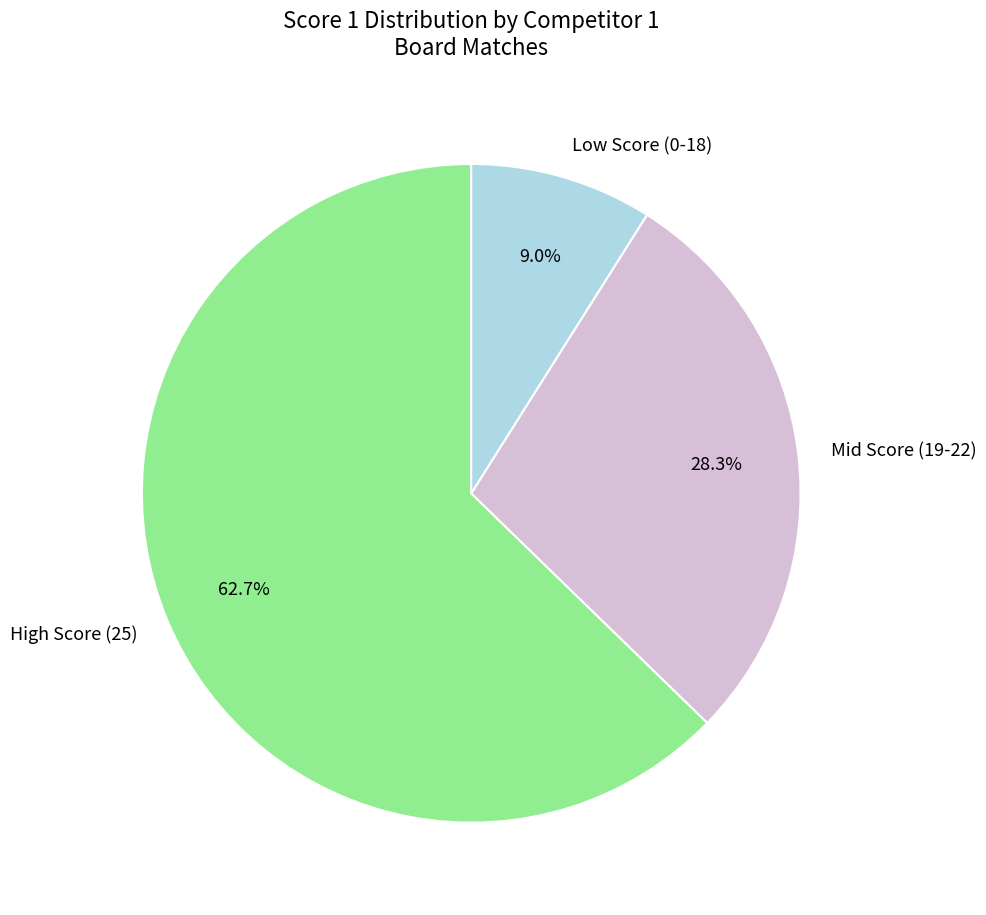

What portion of the pie excludes Mid Score (19-22)?

71.7%